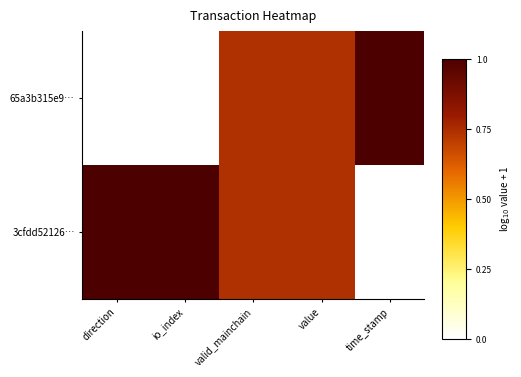

Reading right to left, transcribe all the data shown in this chart.

65a3b315e9…: time_stamp=1.0	value=0.7	valid_mainchain=0.7	io_index=0.0	direction=0.0
3cfdd52126…: time_stamp=0.0	value=0.7	valid_mainchain=0.7	io_index=1.0	direction=1.0